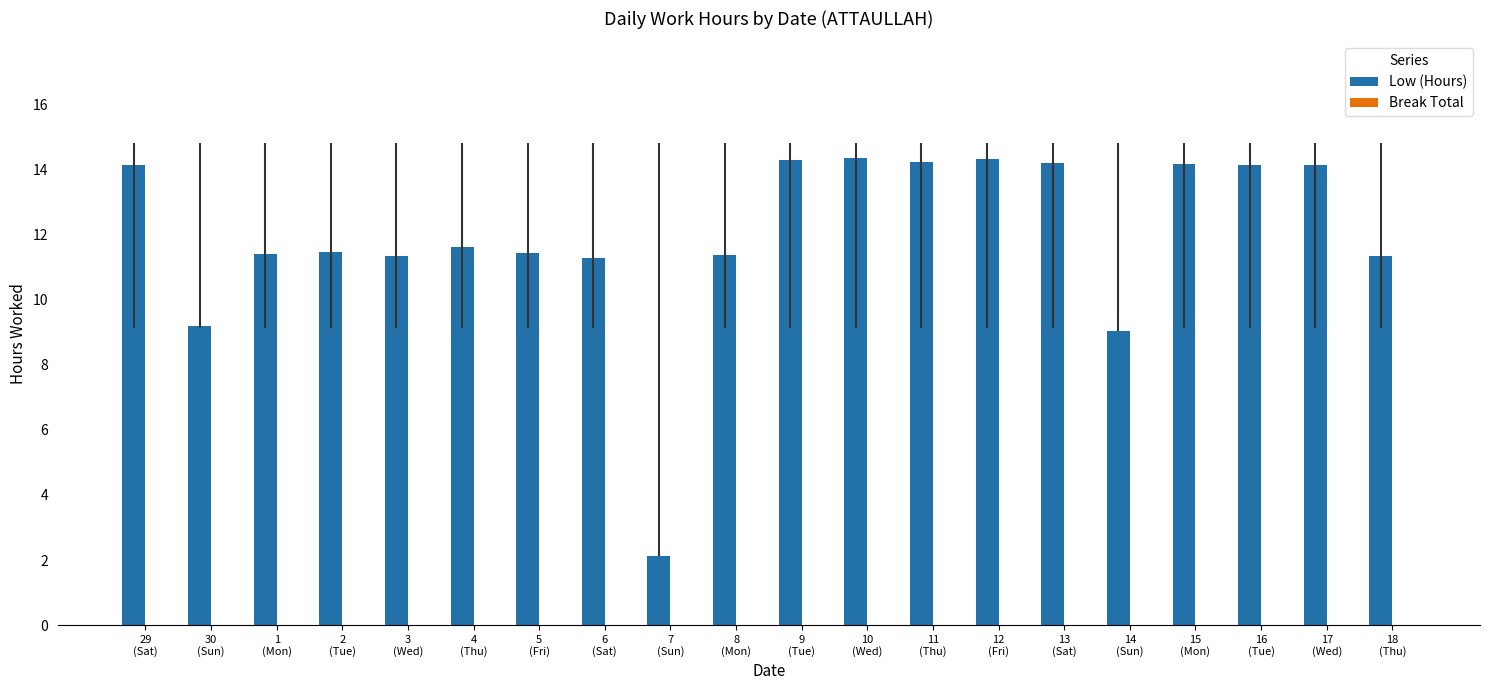

How many bars are there in total?

20